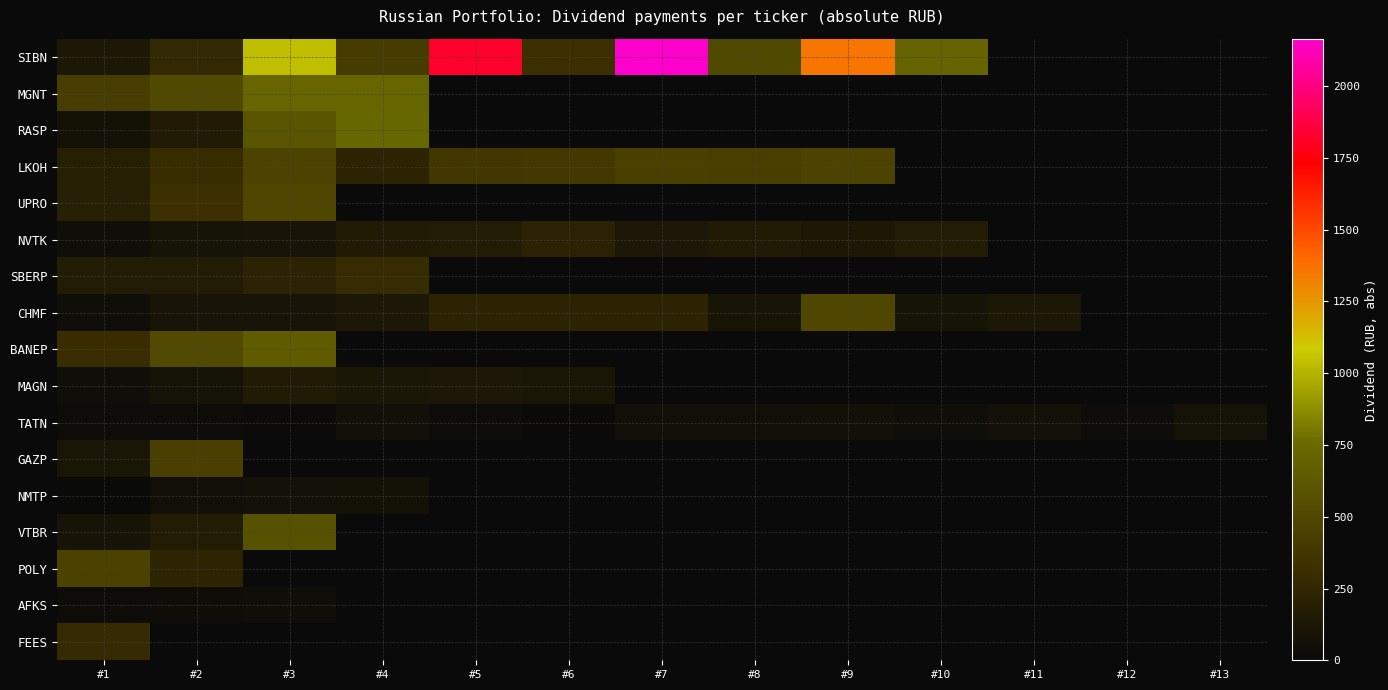

Is it true that SIBN equals 418.0 at #4?

True